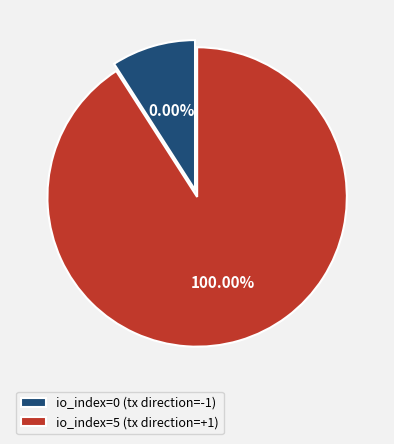

Count the number of slices in the pie.

2